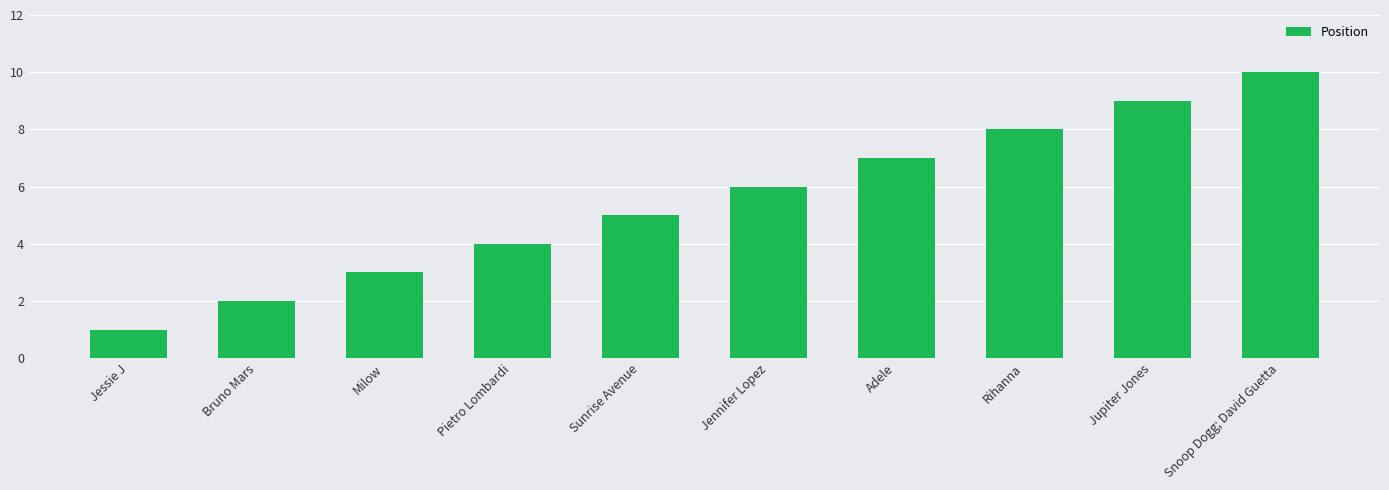

Reading right to left, transcribe all the data shown in this chart.

10	9	8	7	6	5	4	3	2	1